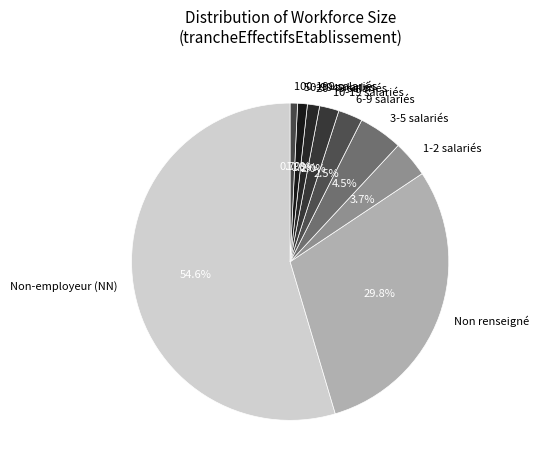

Which slice represents more than half of the pie?

Non-employeur (NN)